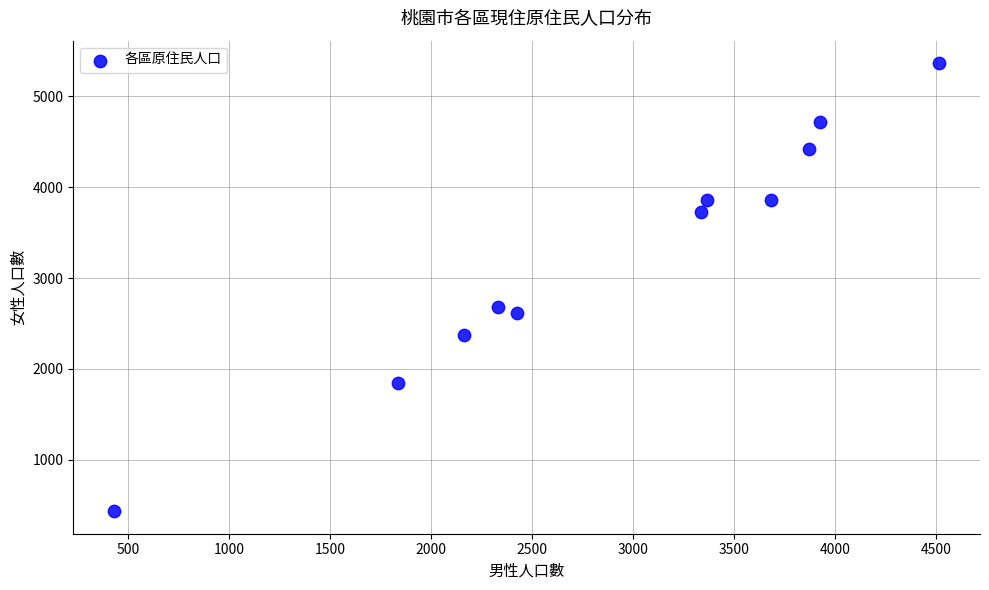

What is the range of Y values (max minus min)?

4935